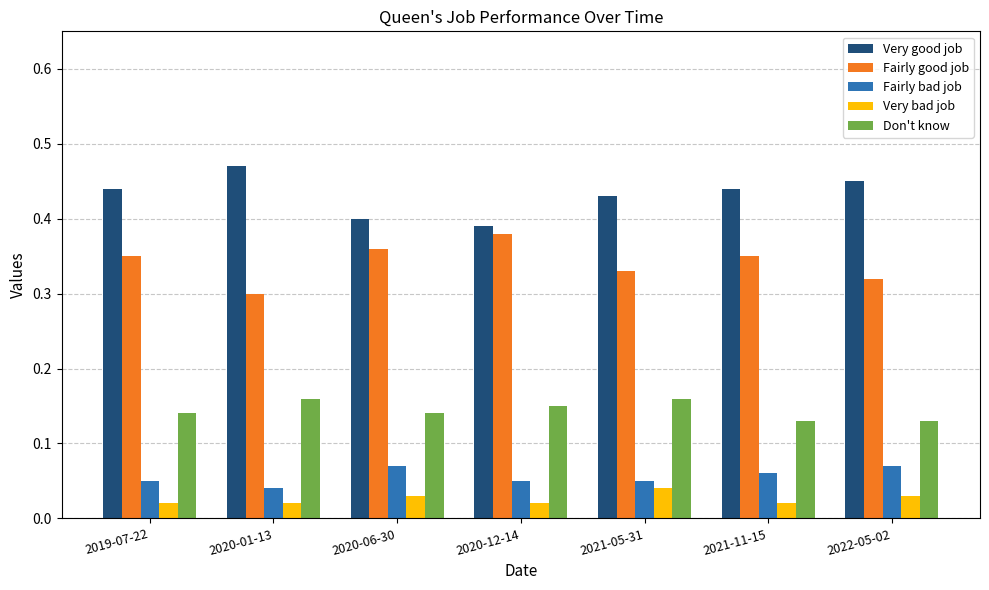

Does the chart contain stacked bars?

No